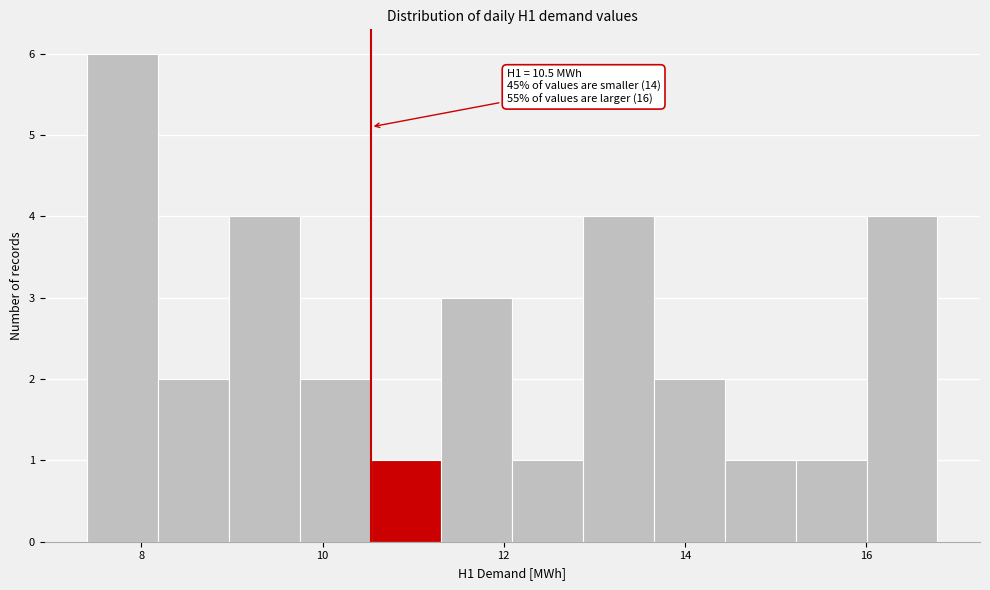

Around what value on the x-axis is the tallest bar? Give the approximate position of its centre, as read against the axis.

7.8